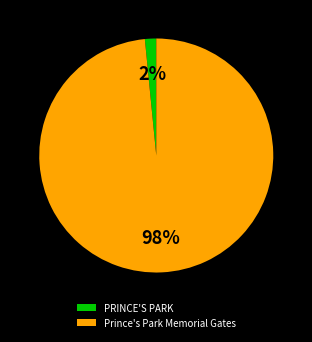

Is there a majority slice in this chart?

Yes